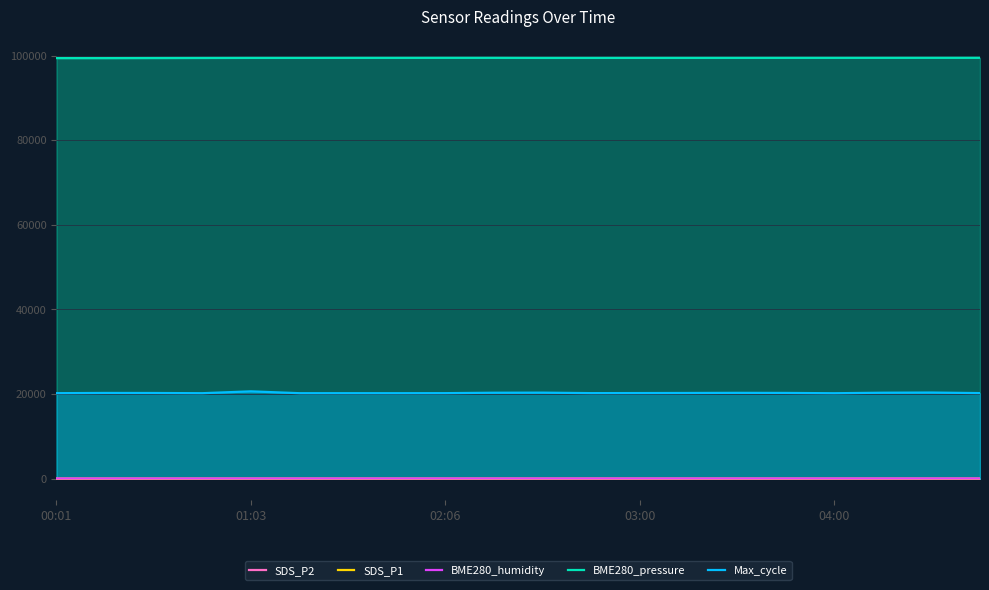

How many data points in SDS_P2 are above 12?

13